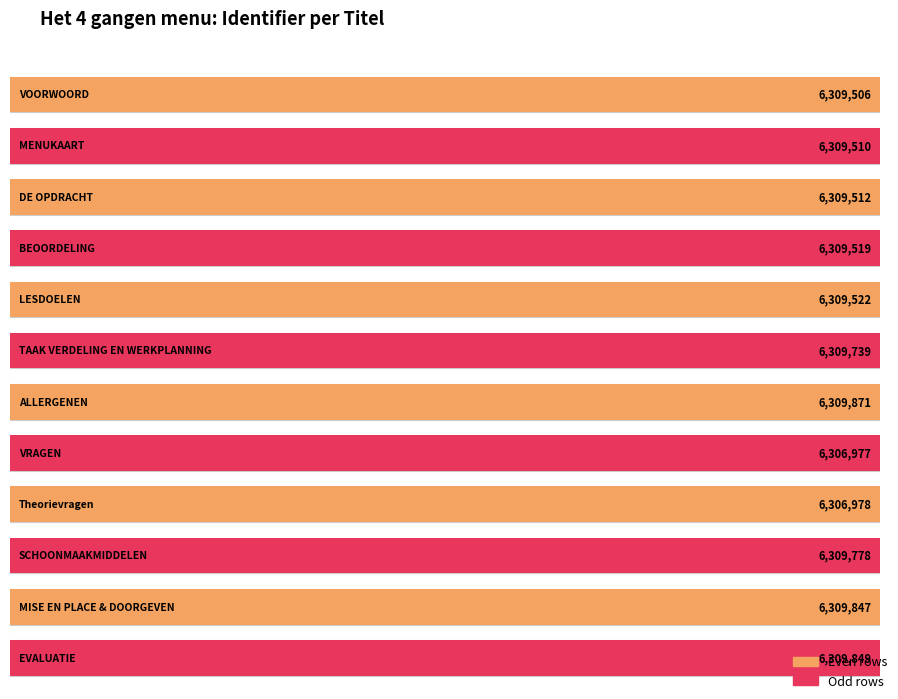

What position from the right is MISE EN PLACE & DOORGEVEN?

2